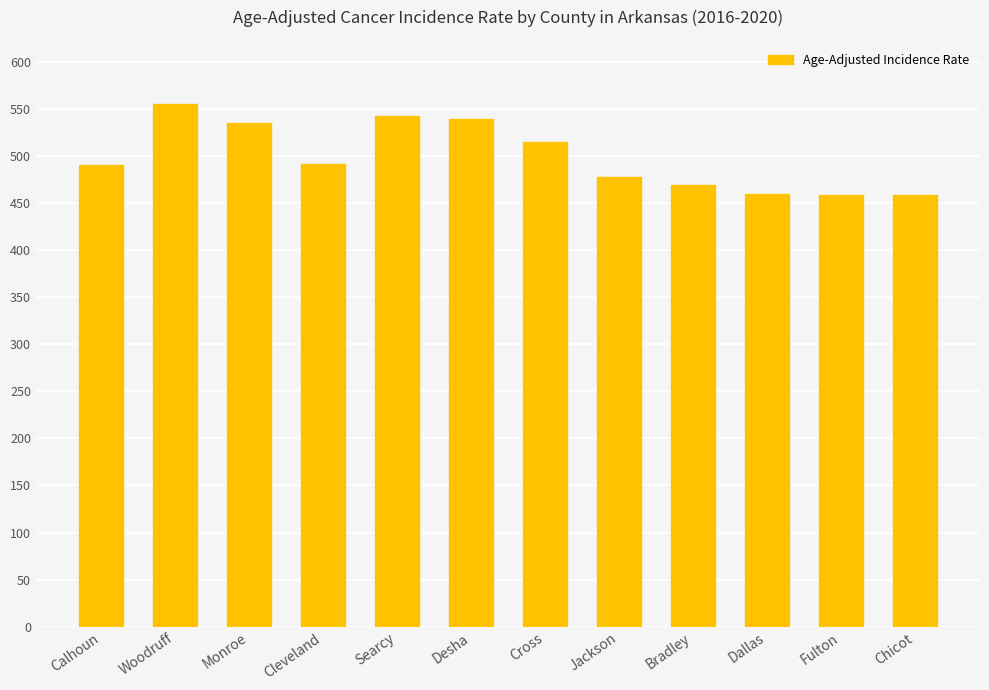

How many data points does each series have?

12